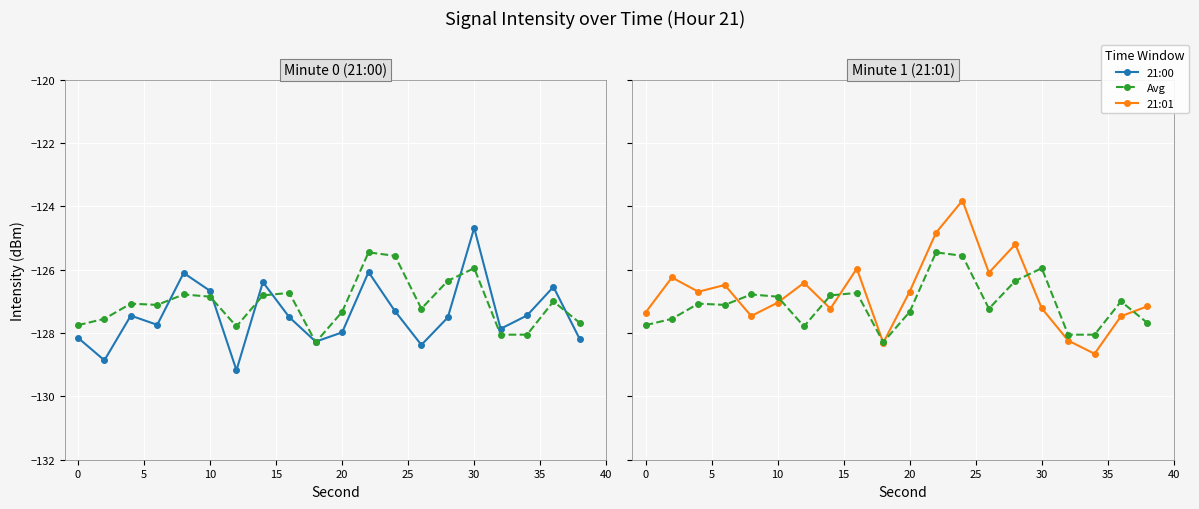

Which series has the widest spread of values?

21:01